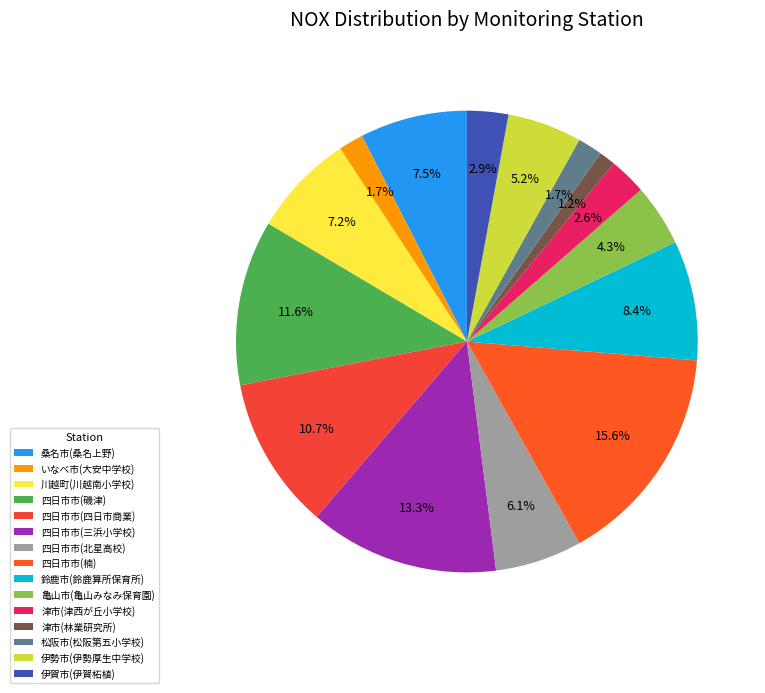

Which category has the smallest portion of the pie?

津市(林業研究所)